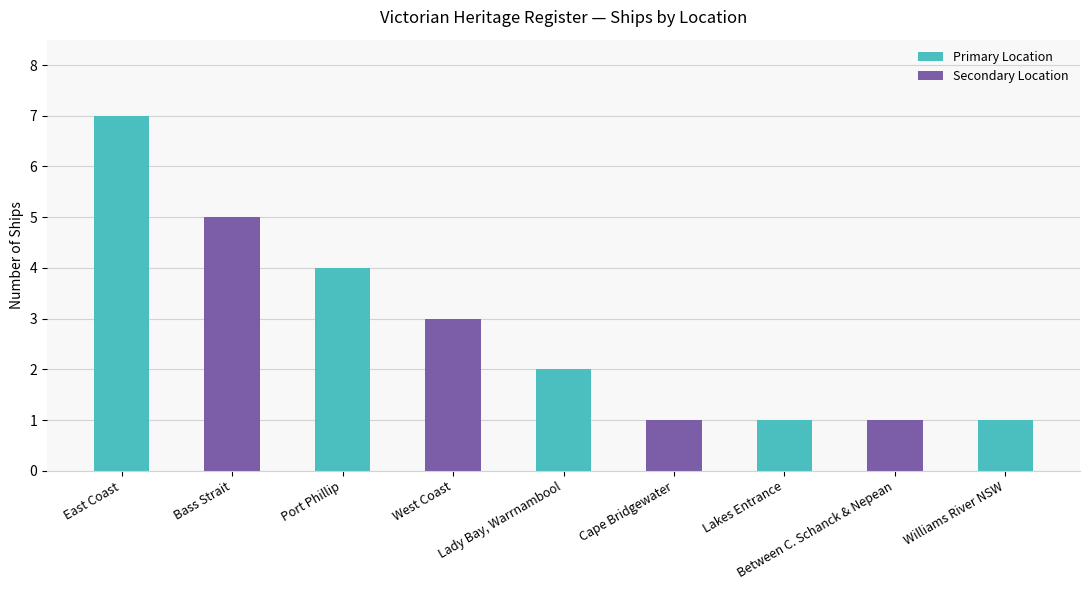

Are the bars grouped side by side (vs. stacked)?

No